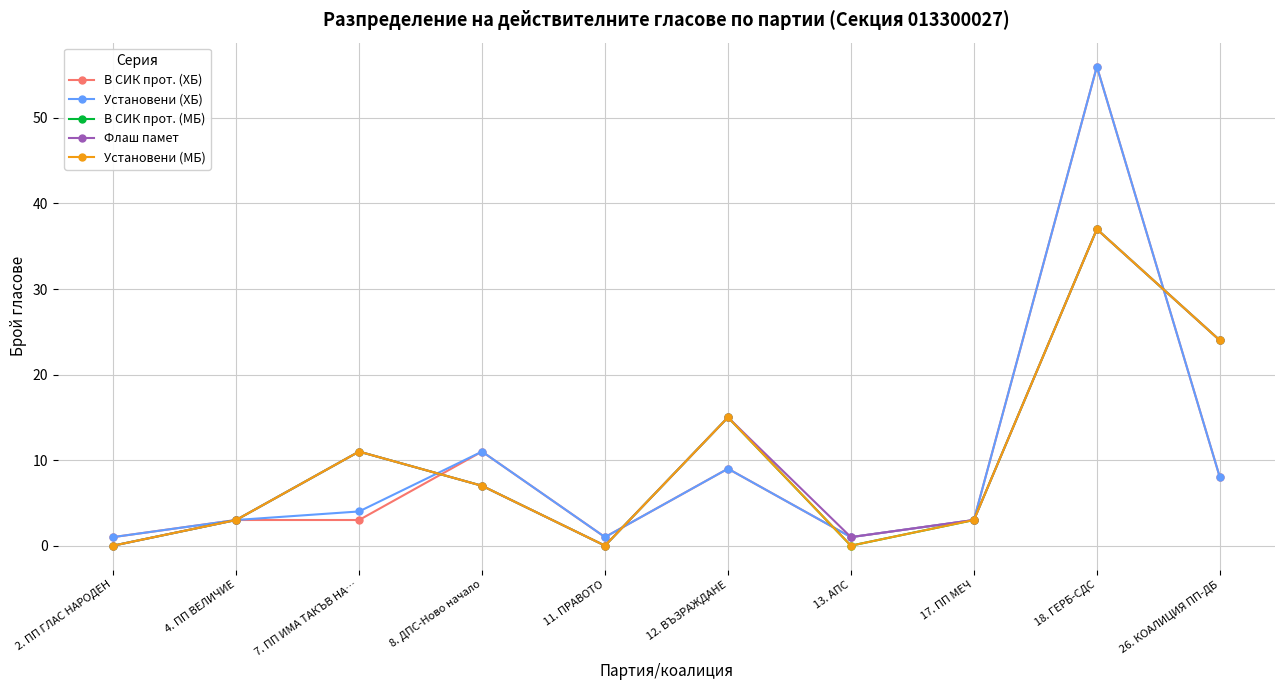

Where is the first local maximum for Флаш памет?

7. ПП ИМА ТАКЪВ НА…